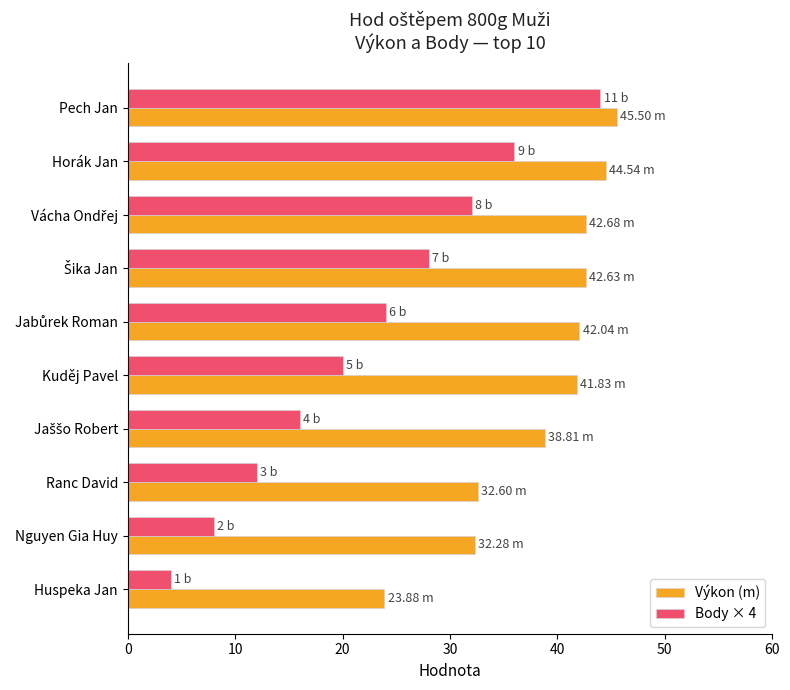

What is the total value across all series at Horák Jan?

80.5